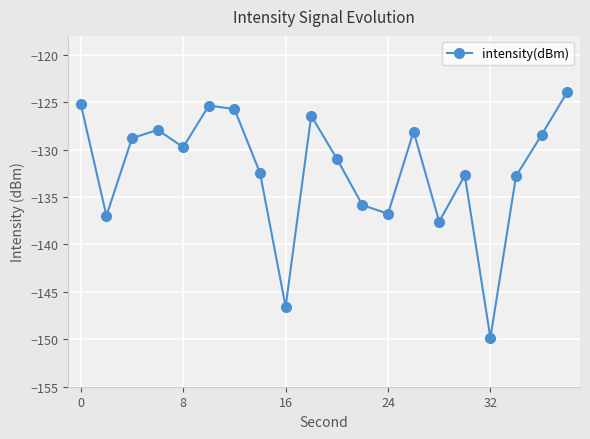

What is the difference between the maximum and minimum values?

25.9